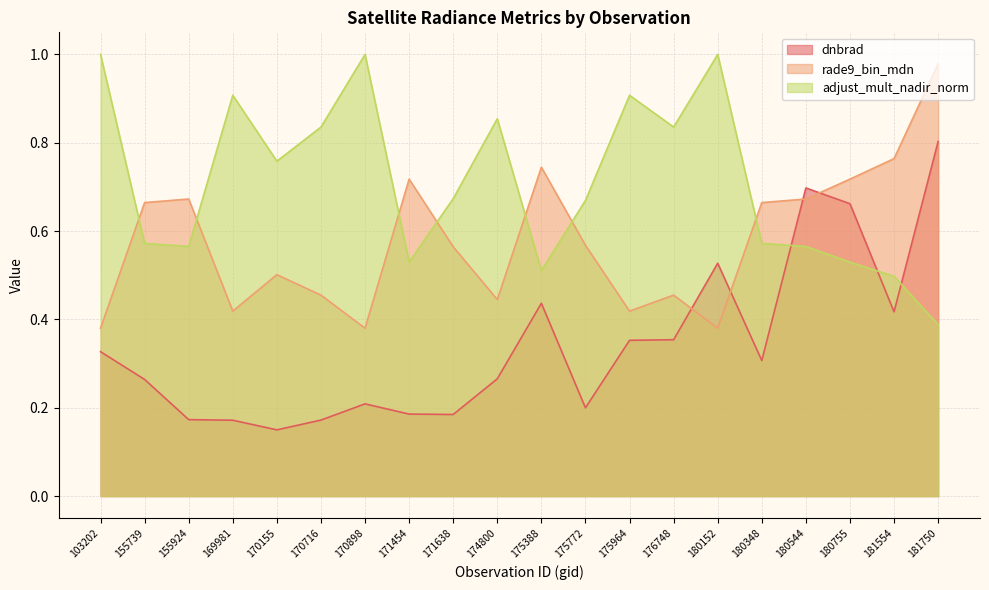

What is the greatest value displayed?

1.0